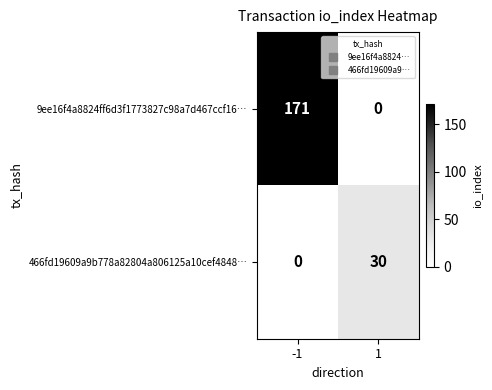

The value of 466fd19609a9b778a82804a806125a10cef4848… at -1 is 0. True or false?

True